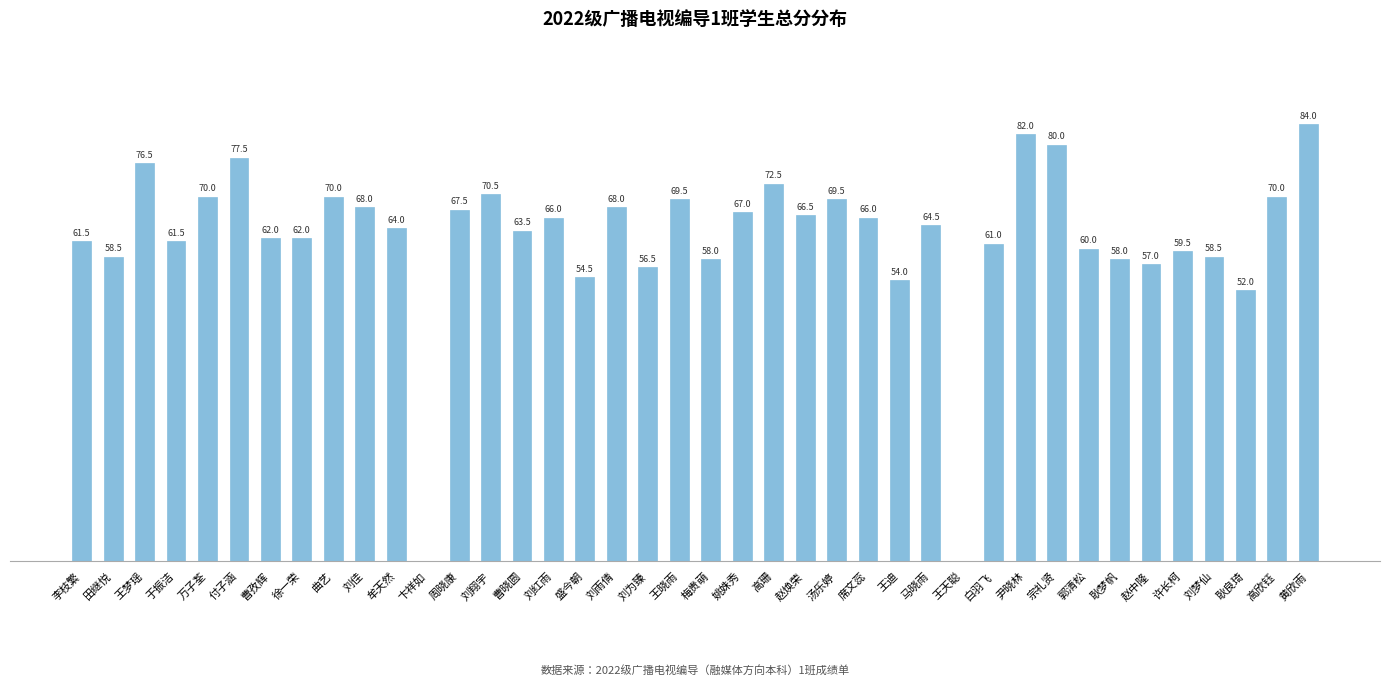

At which label does the data first exceed 64?

王梦瑶